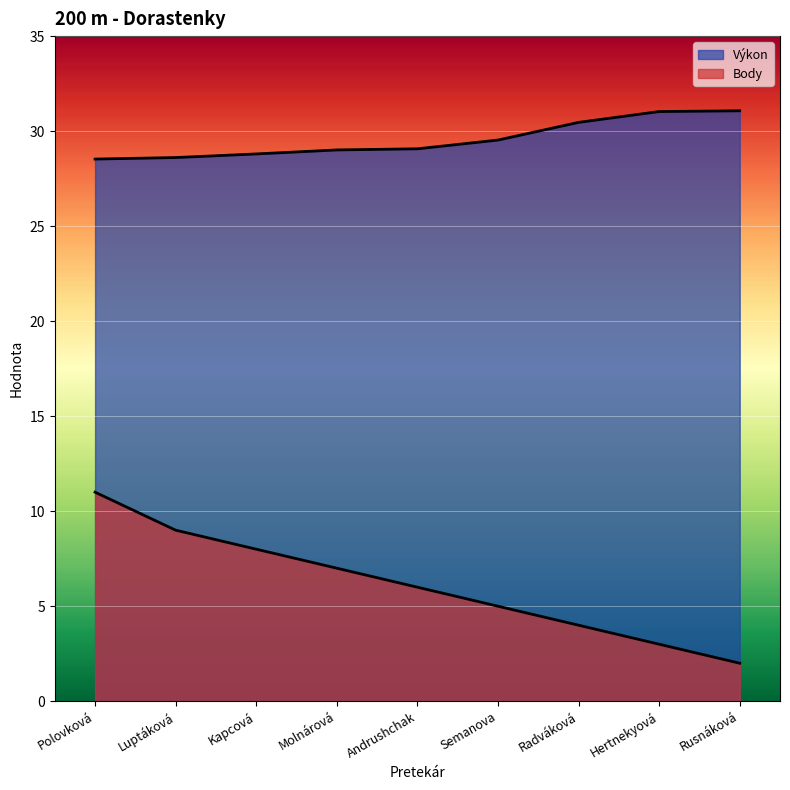

The value of Body at Hertnekyová is 3.0. True or false?

True